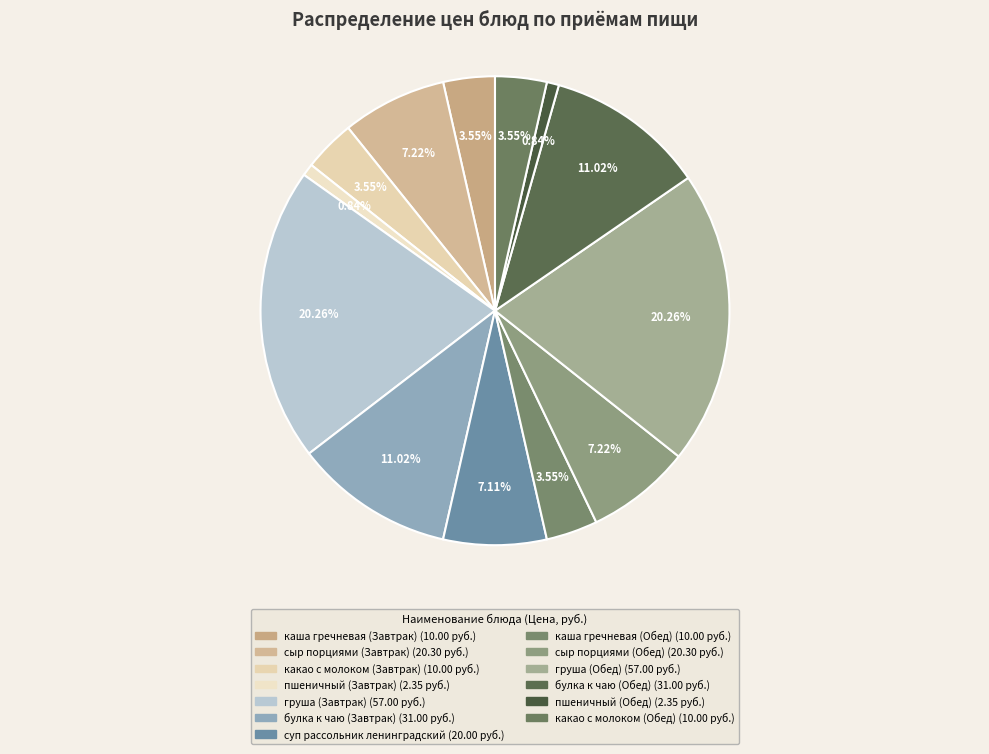

Count the number of slices in the pie.

13